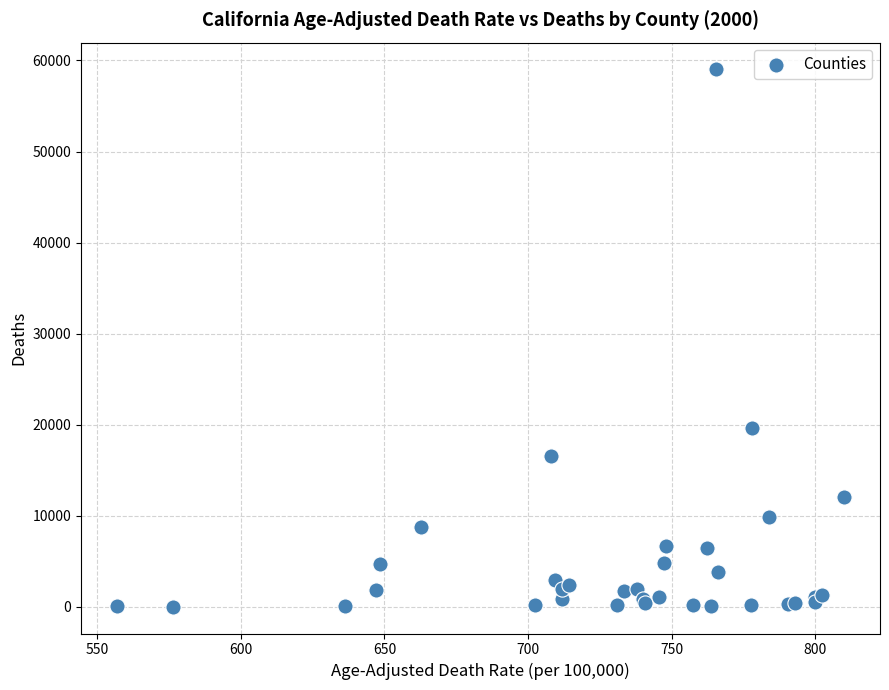

What Y value in the scatter plot is closest to 29508?

19590